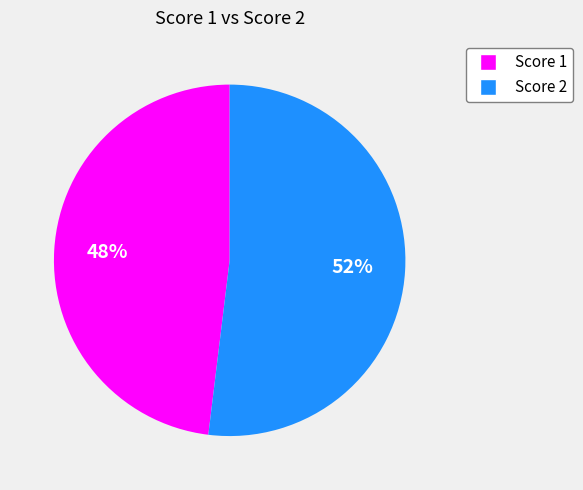

Does any single category account for the majority?

Yes